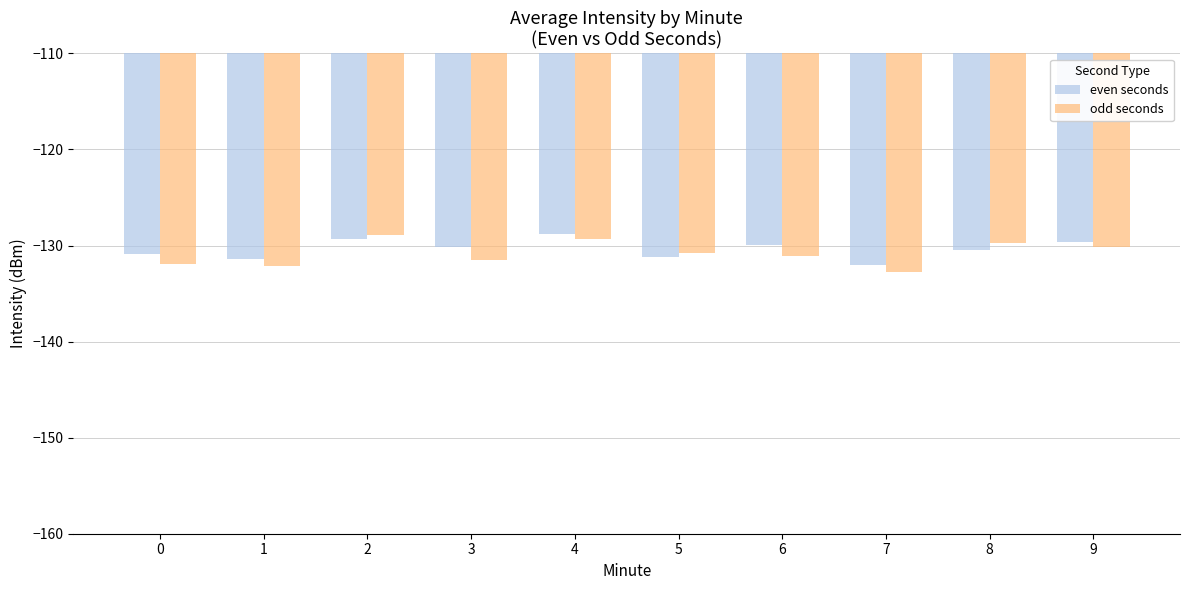

Which series has the widest spread of values?

odd seconds